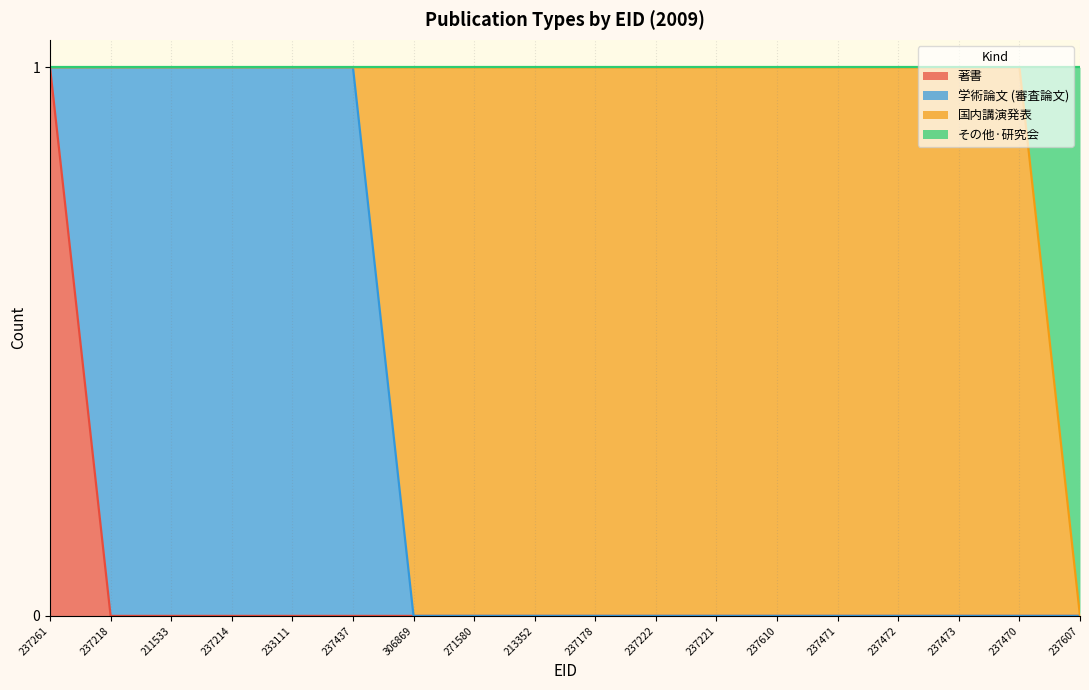

What is the label of the 10th point from the right?

213352